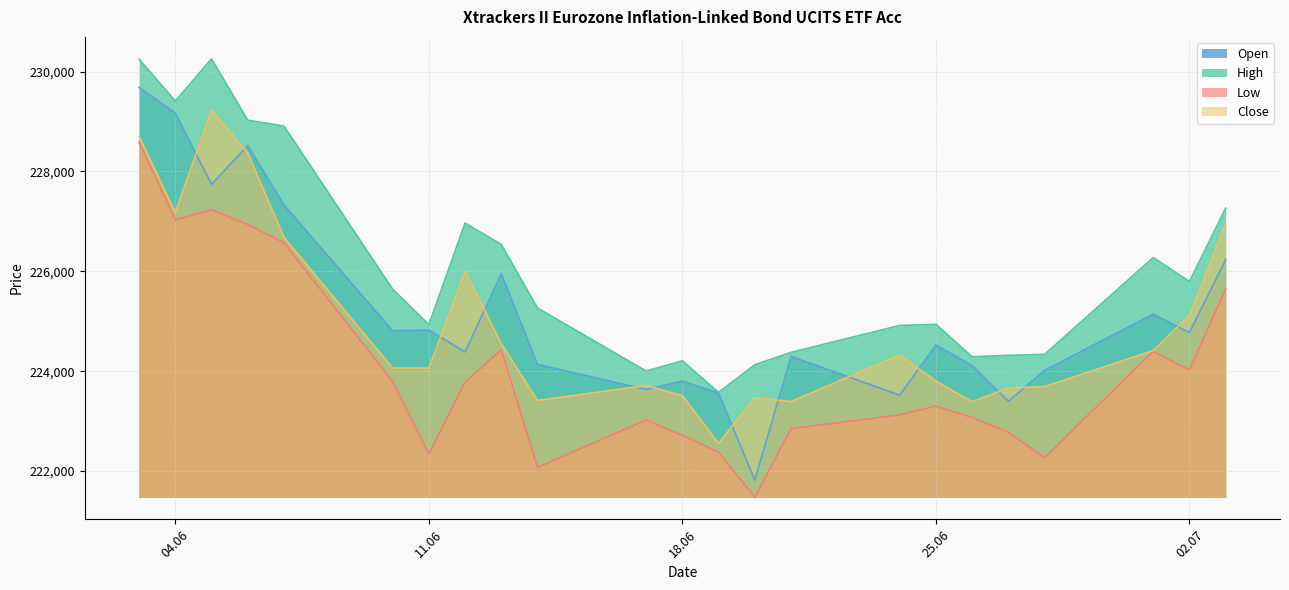

What position from the left is 19.06.2024?

13